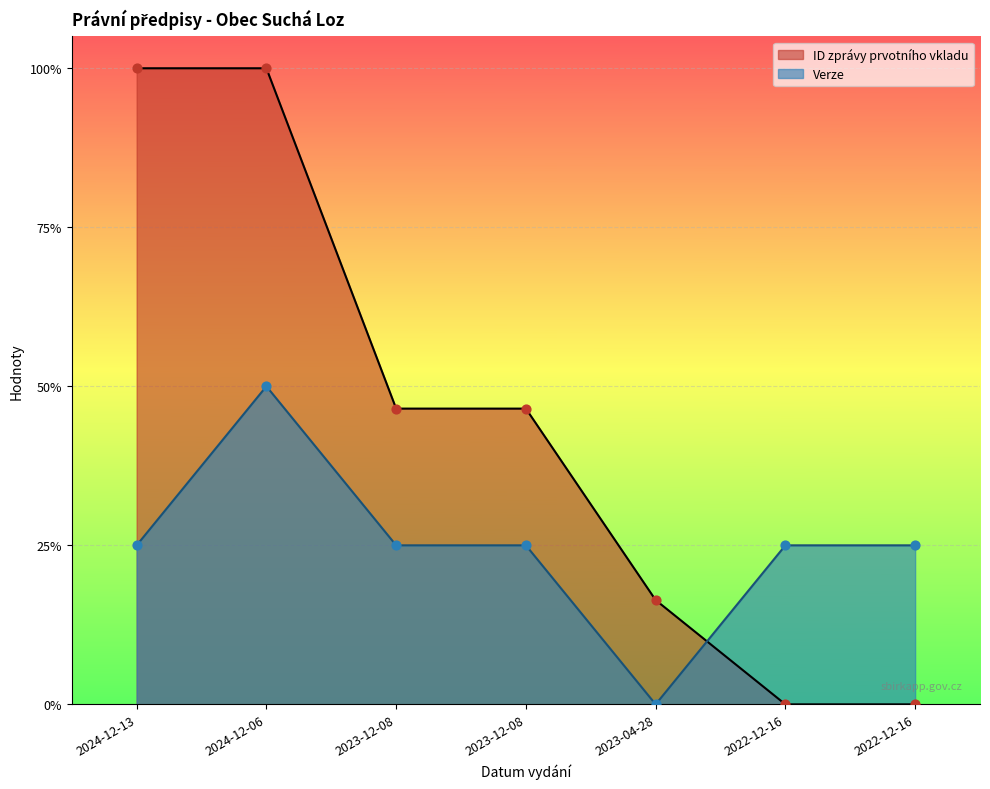

What is the total value across all series at 2023-12-08?

0.7